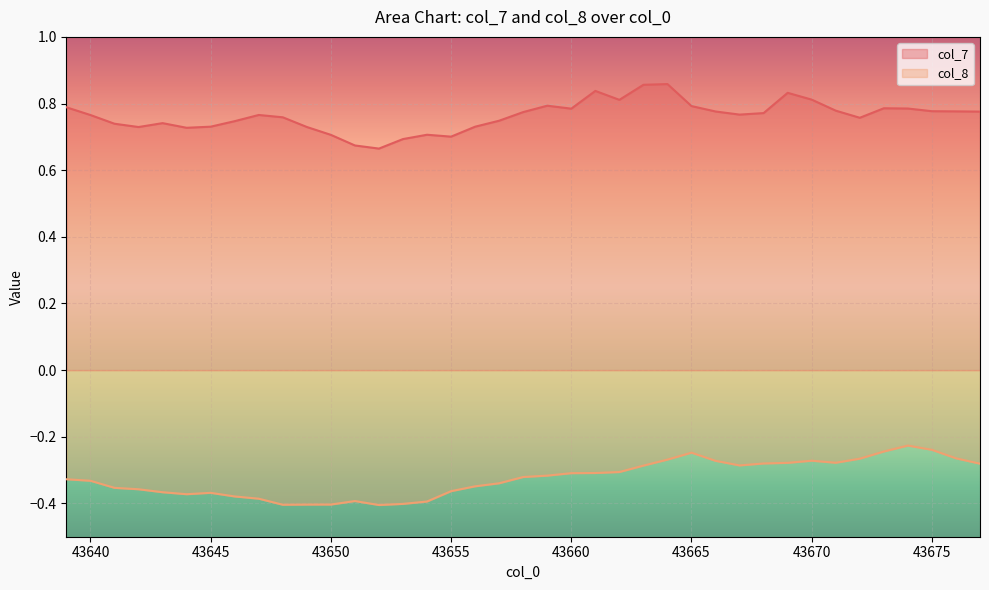

True or false: col_8 has more than 0 points higher than both neighbors.

True